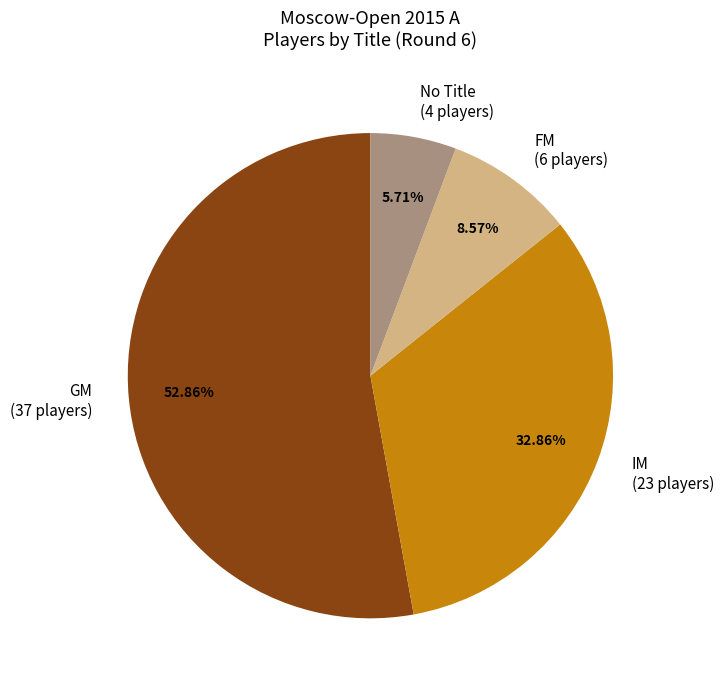

Which slice is the largest?

GM (37 players)